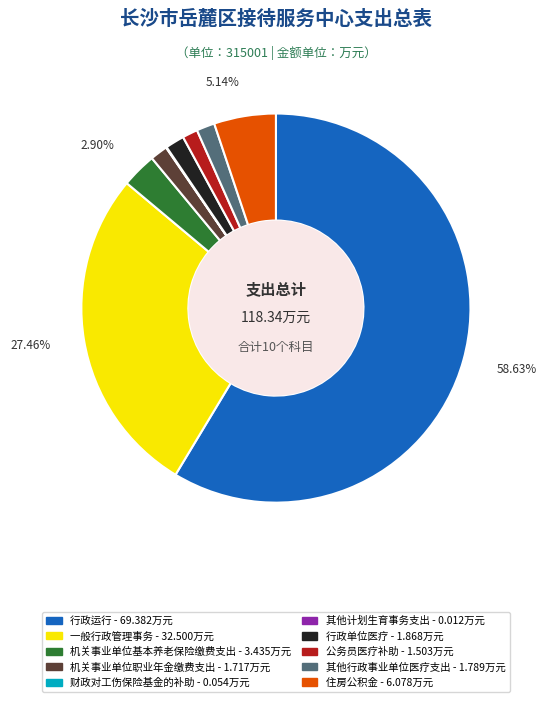

Which slice is the largest?

行政运行